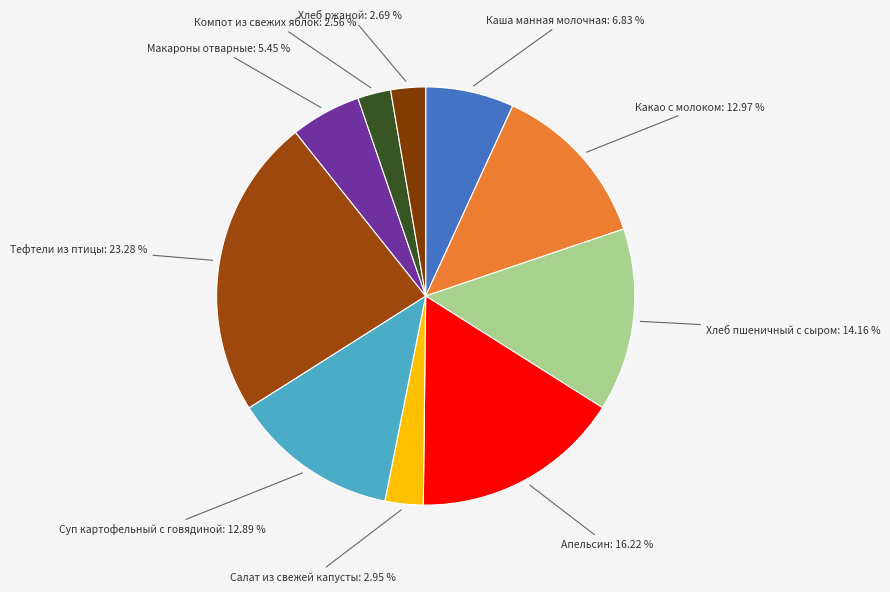

Is there a majority slice in this chart?

No